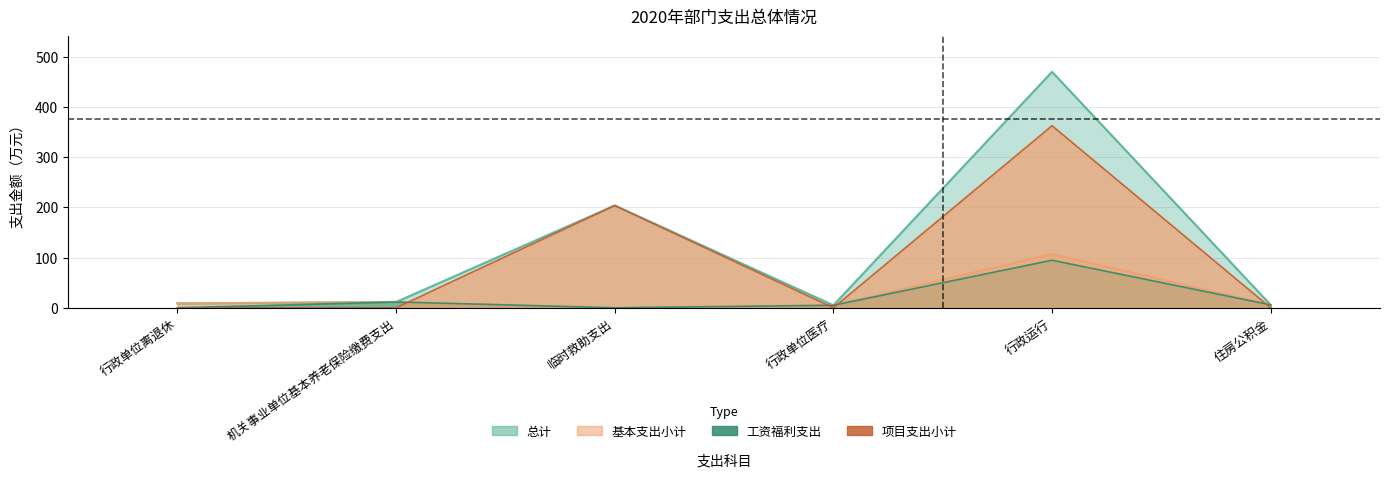

Which label corresponds to the largest value in the chart?

行政运行